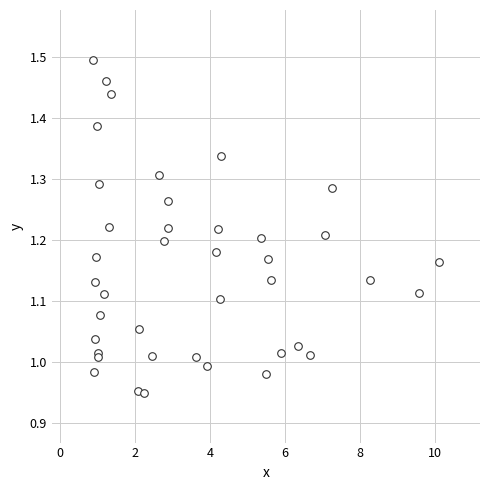

What is the range of Y values (max minus min)?

0.5